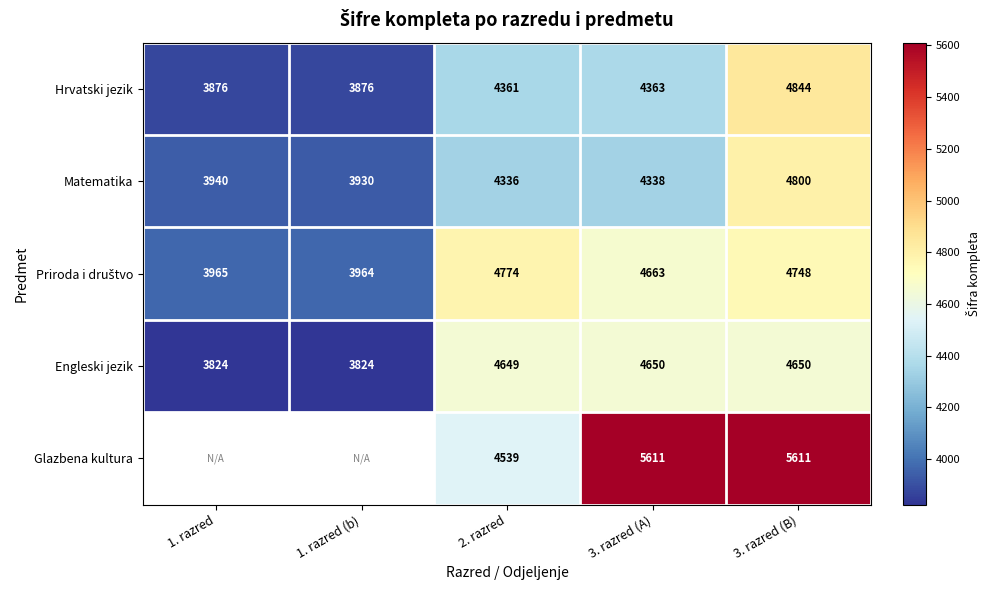

Read the Matematika value at 3. razred (B).

4800